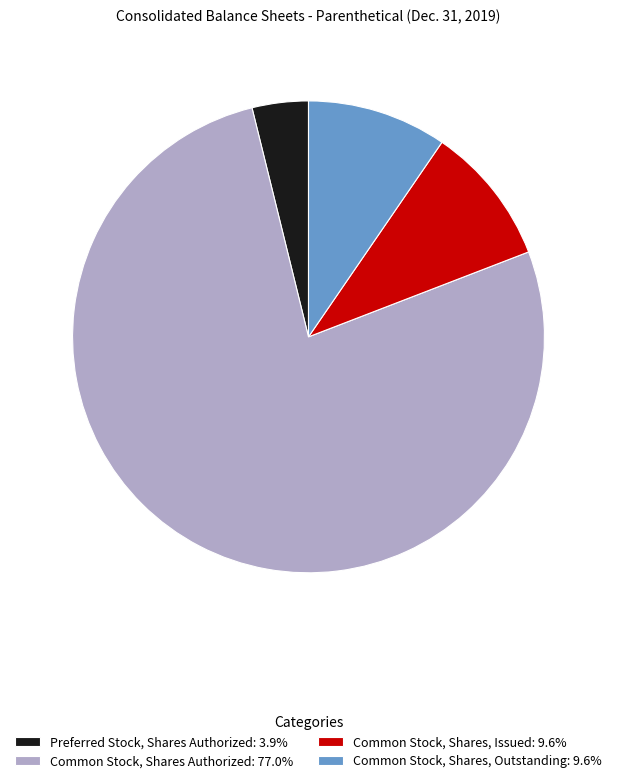

Is Common Stock, Shares, Outstanding: 9.6% the majority of the pie?

No